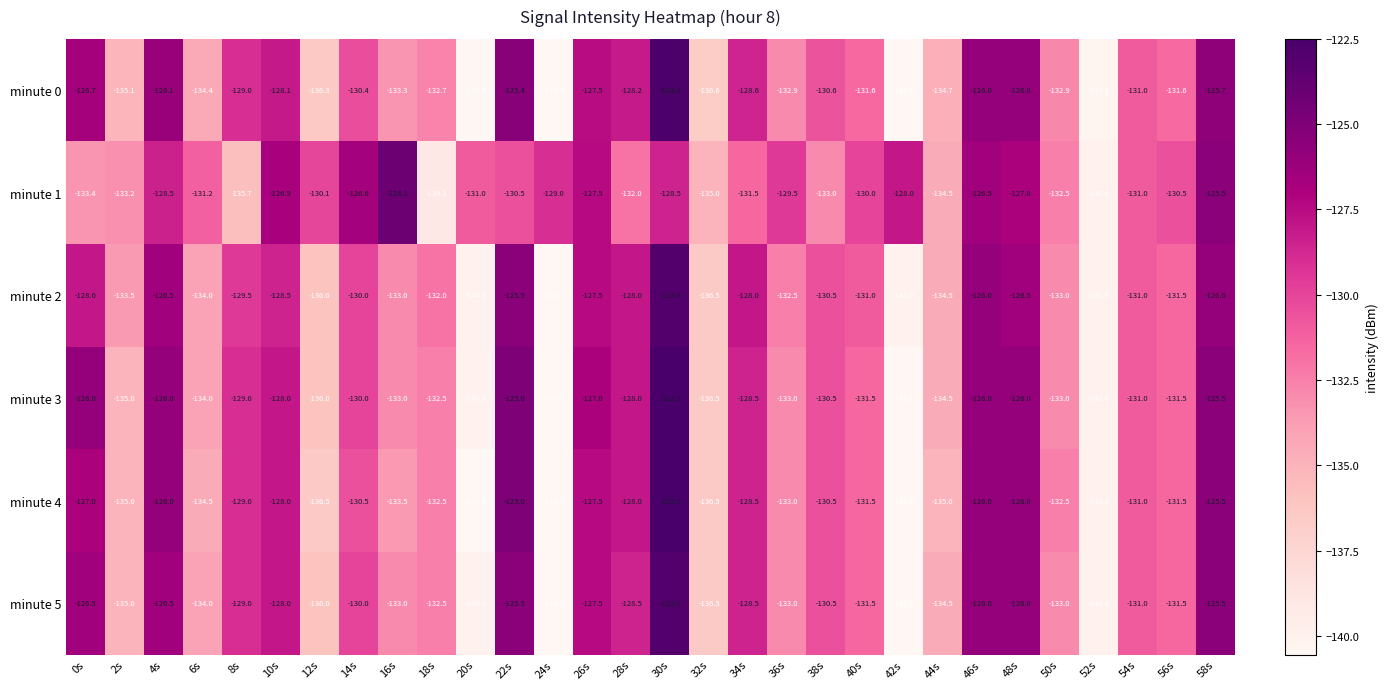

What is the minimum value shown in the chart?

-140.5